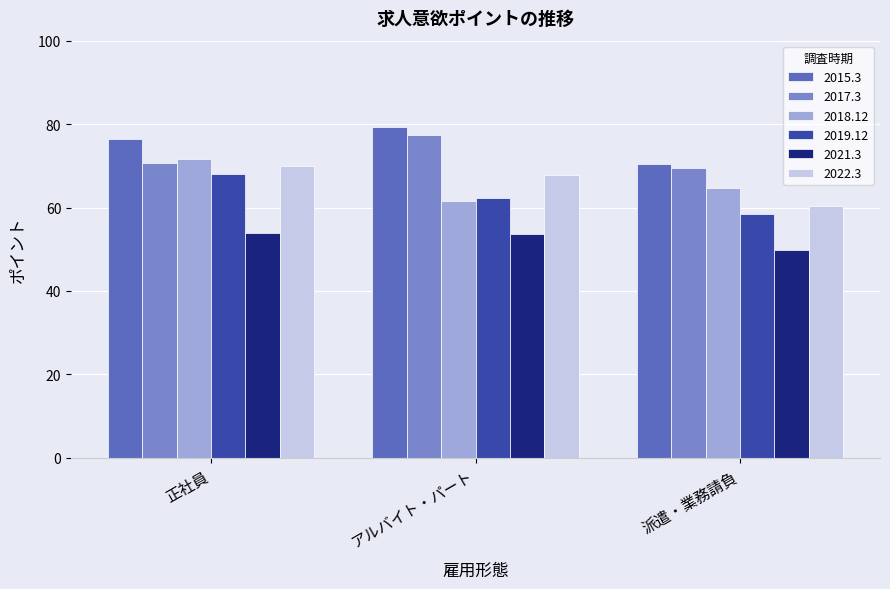

What is the value of the 2022.3 bar at the 1st from the left?

70.0